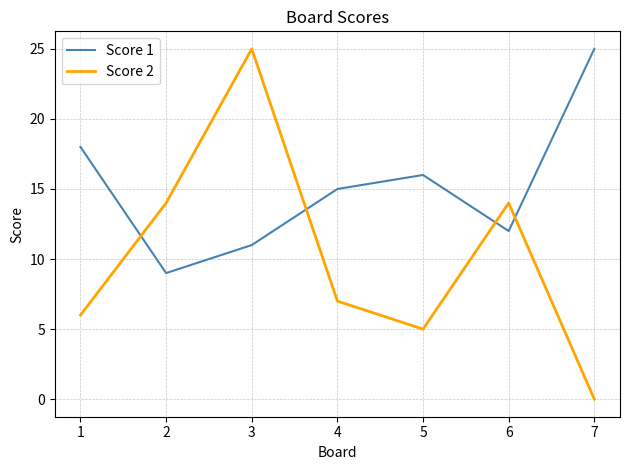

What is the maximum value for Score 1?

25